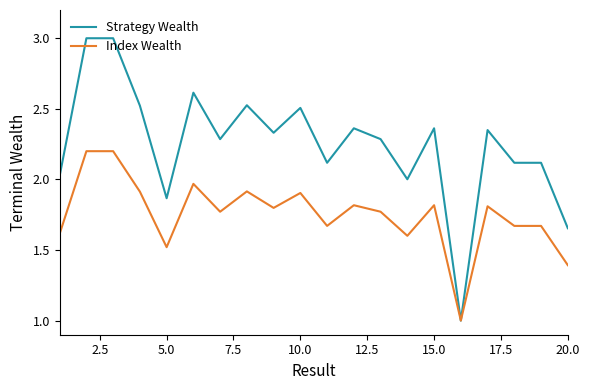

List the series in order of their peak value, highest first.

Strategy Wealth, Index Wealth